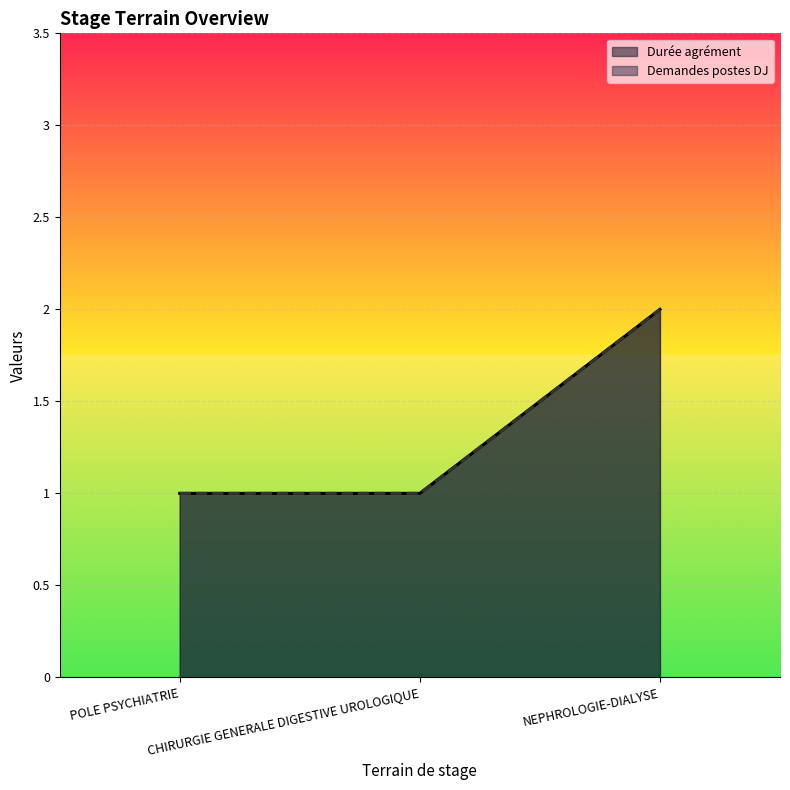

What is the label of the 2nd point from the left?

CHIRURGIE GENERALE DIGESTIVE UROLOGIQUE